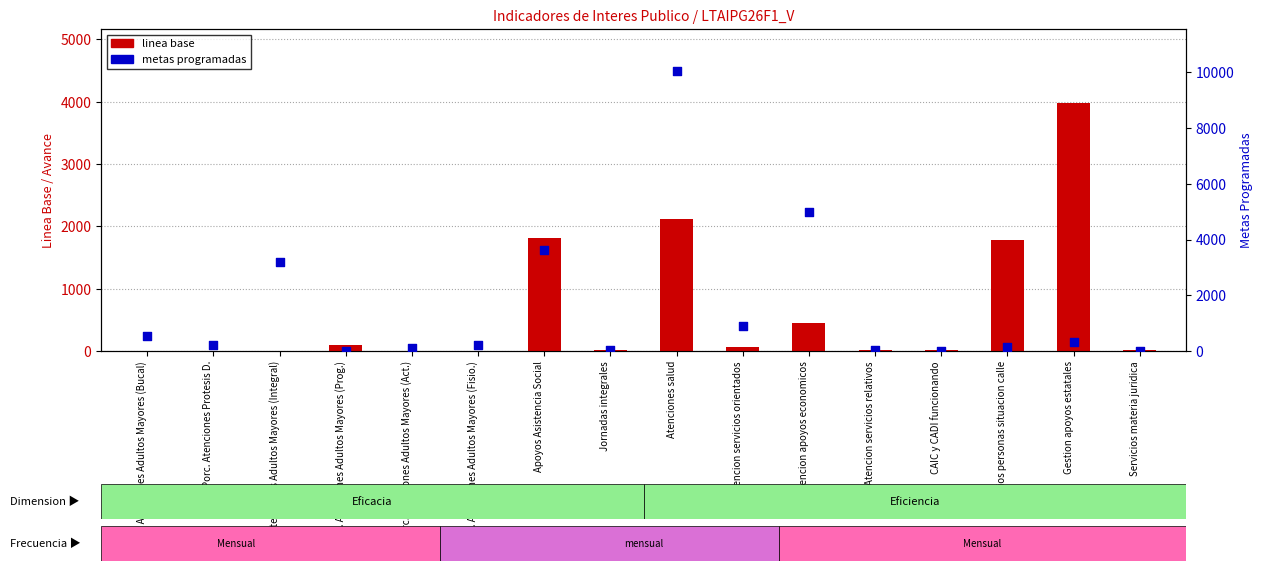

Is the value of linea base at Jornadas integrales greater than the value of metas programadas at Atencion apoyos economicos?

No